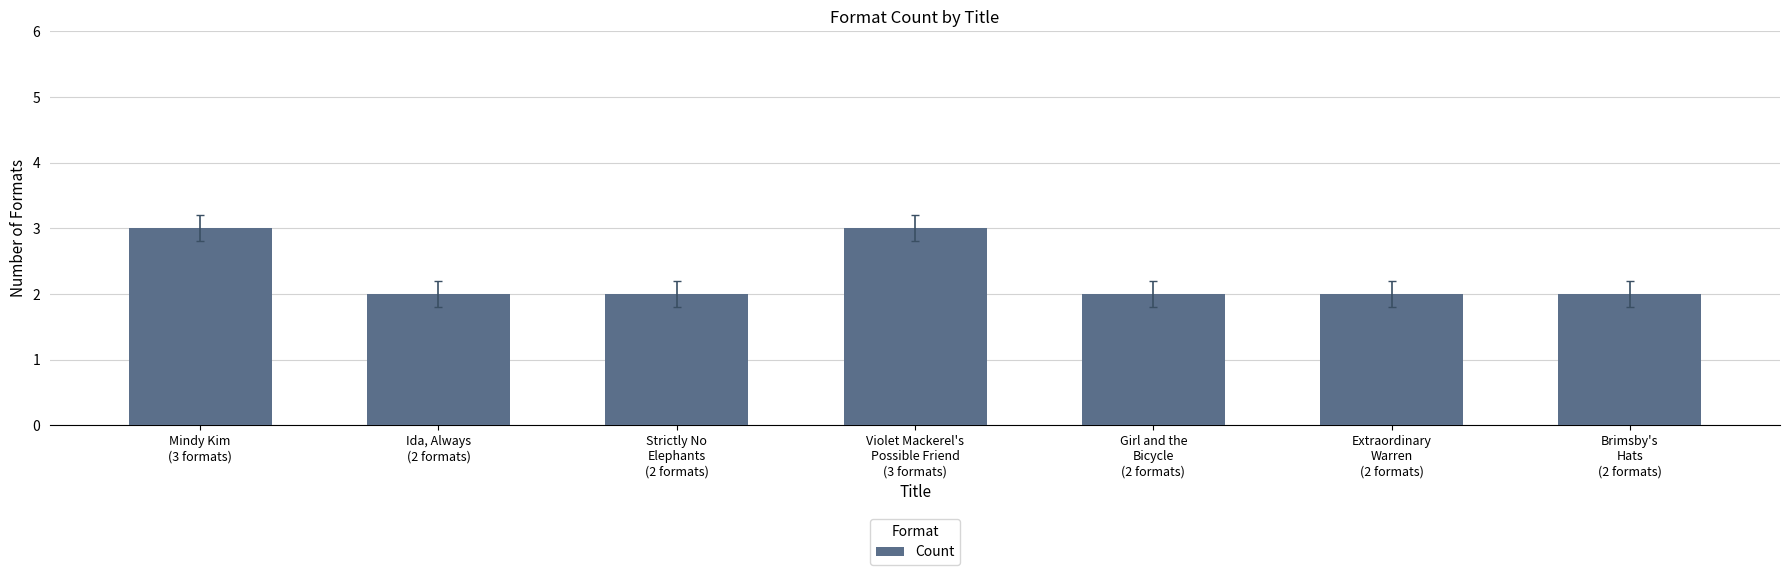

What is the greatest value displayed?

3